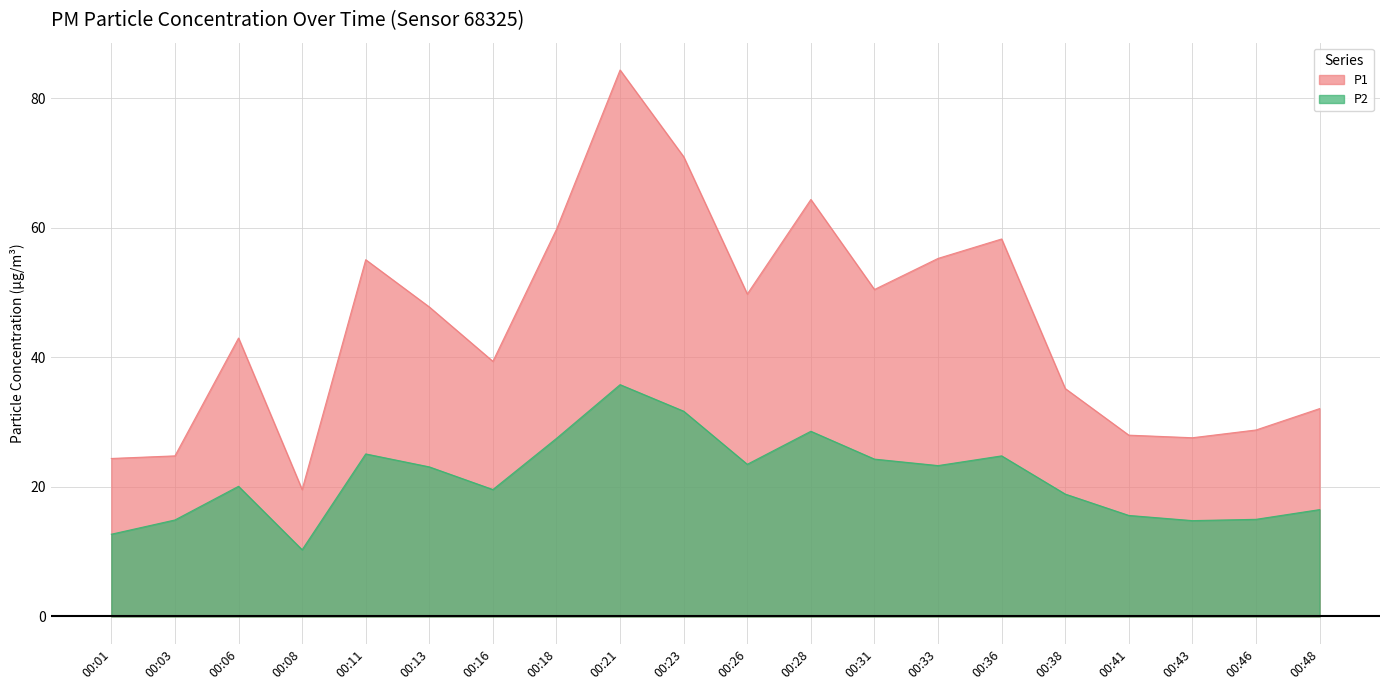

True or false: P1 and P2 cross at least once.

False